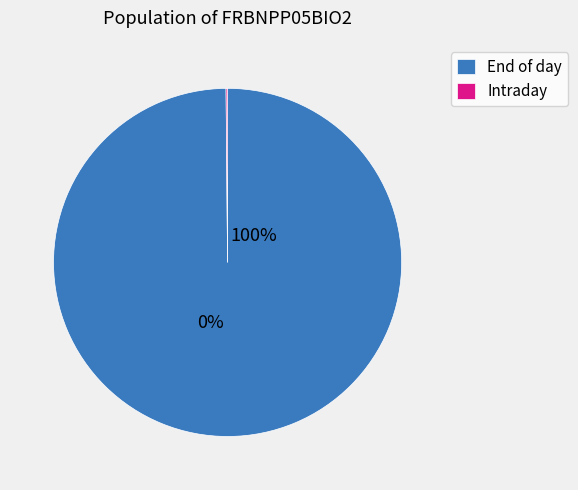

Between 6 and 25, which is larger?

25